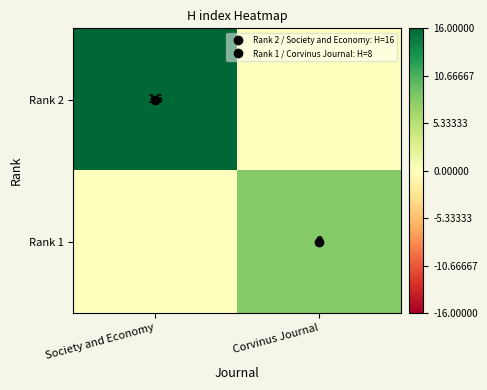

What is the greatest value displayed?

16